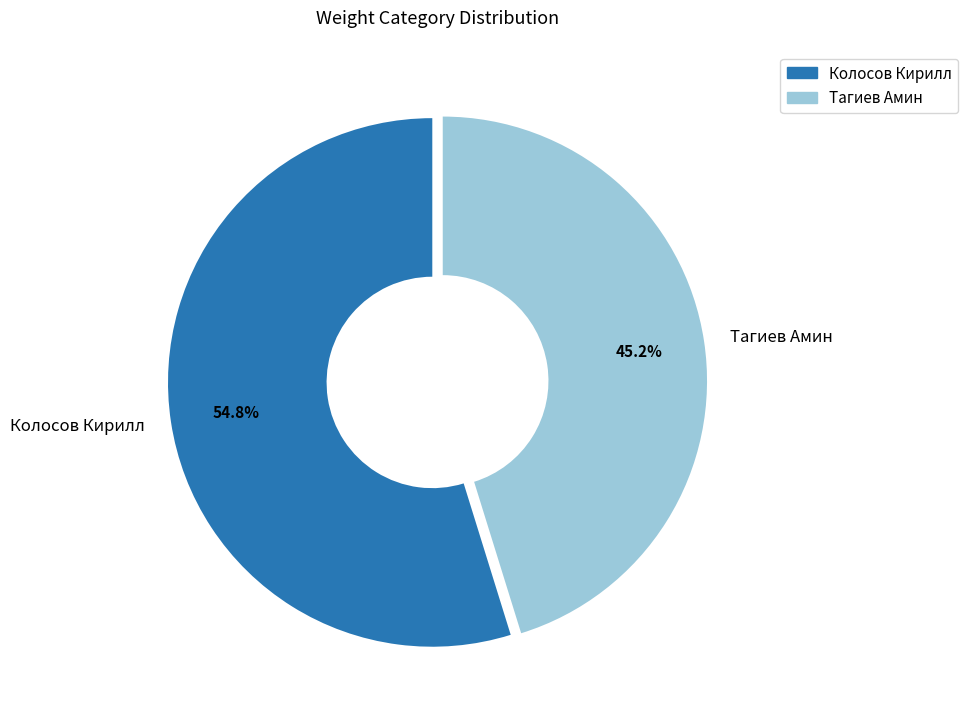

To the nearest percent, what portion does Тагиев Амин represent?

45%